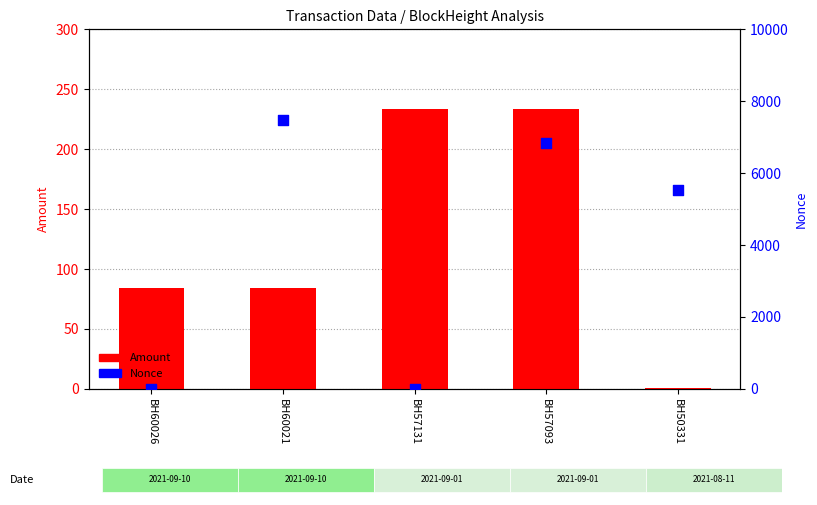

Which series has the largest total across all categories?

Nonce